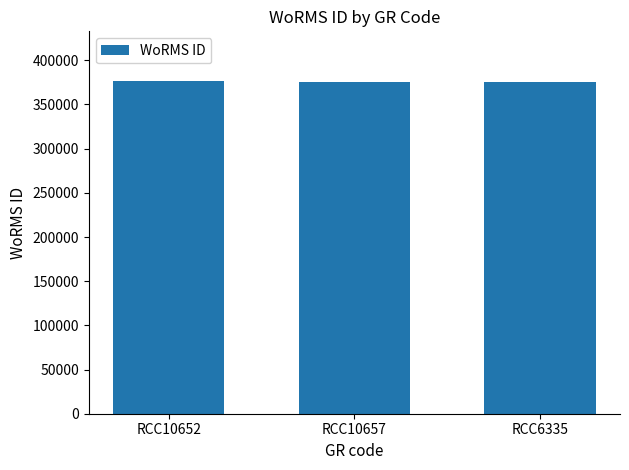

What is the difference between the maximum and second lowest values?

483